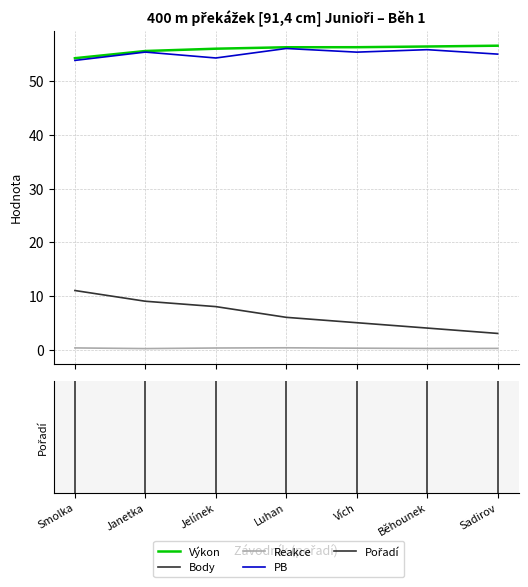

Which series has the largest total across all categories?

Výkon